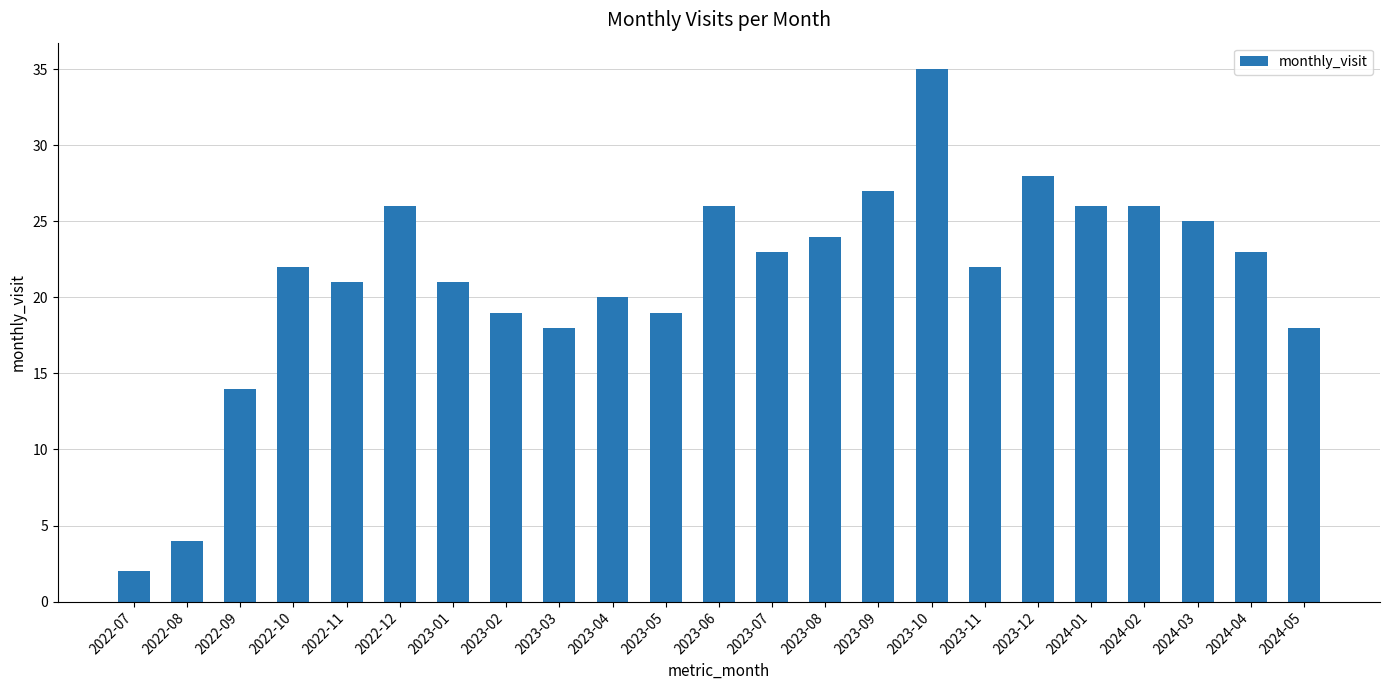

What is the label of the 14th bar from the right?

2023-04